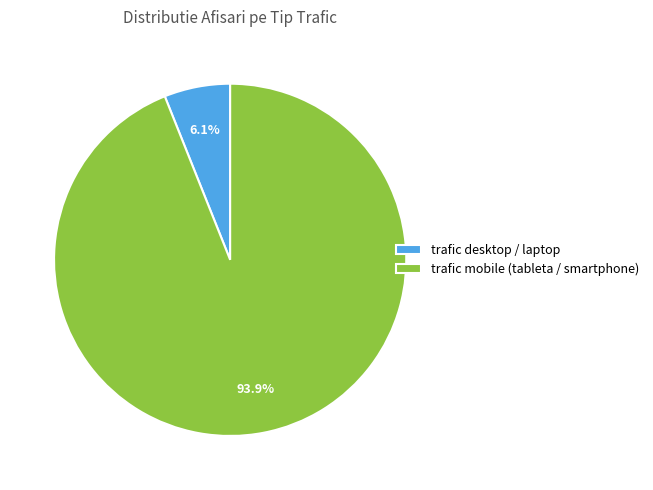

Count the number of slices in the pie.

2